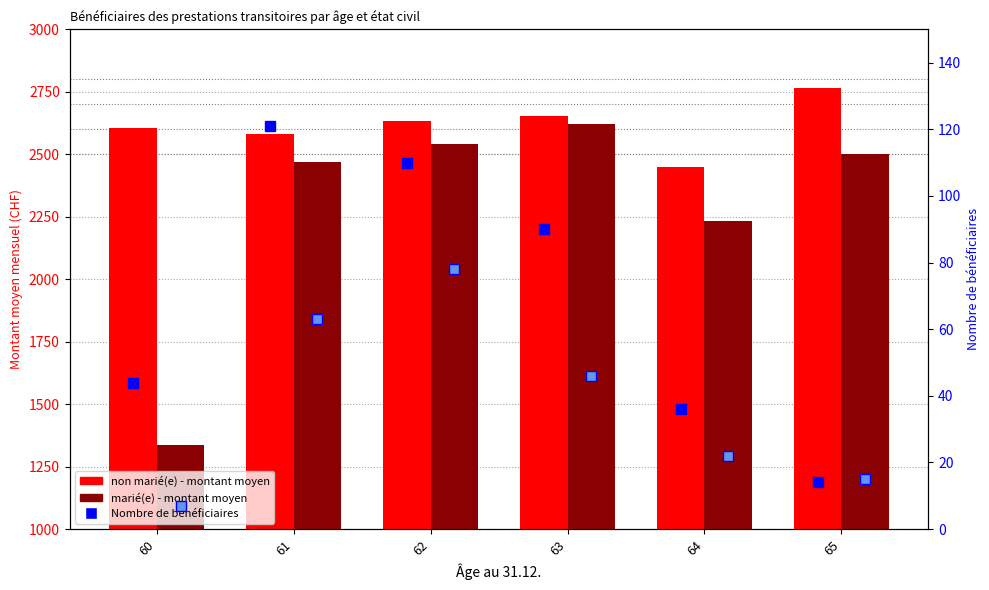

What is the greatest value displayed?

2764.6